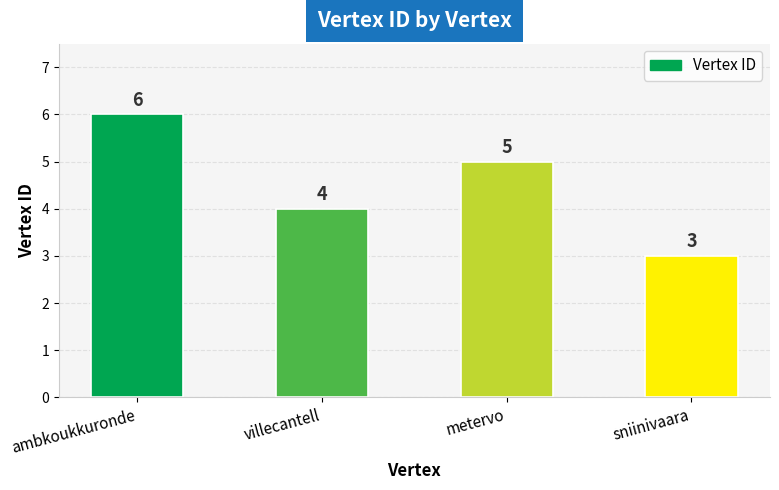

The value at ambkoukkuronde is 3. True or false?

False